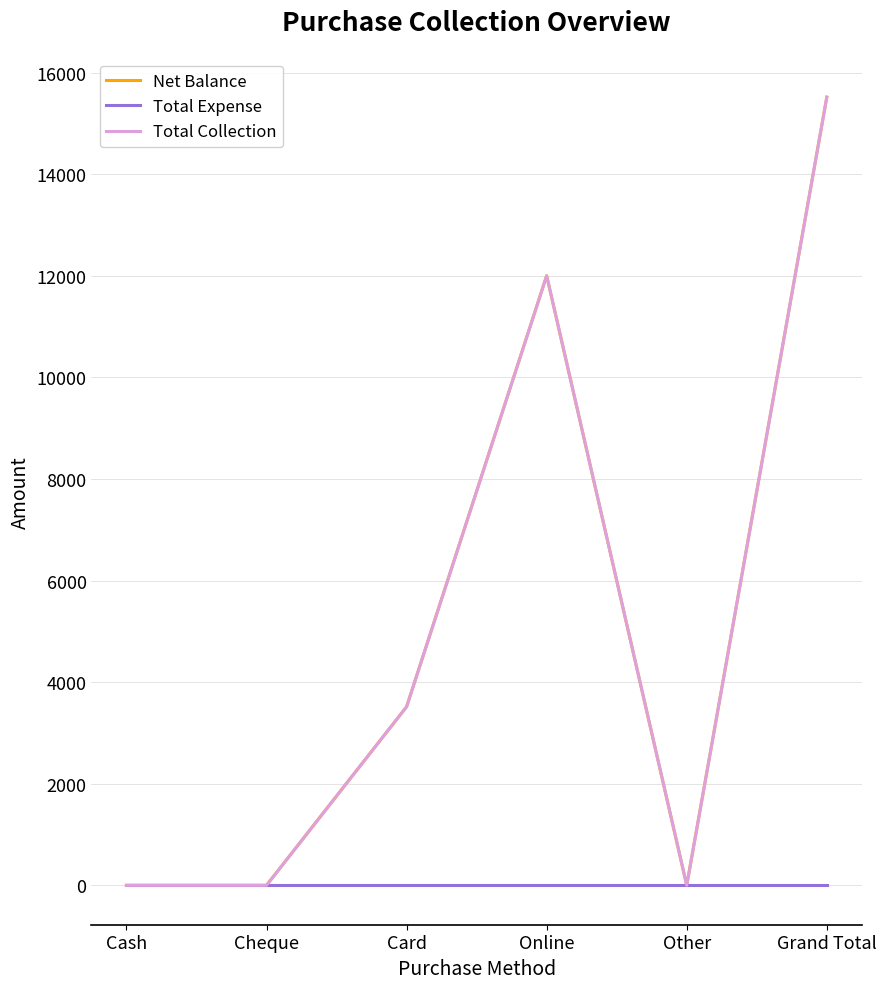

Reading right to left, list all the values displayed in this chart.

Net Balance: 15515	0	12000	3515	0	0
Total Expense: 0	0	0	0	0	0
Total Collection: 15515	0	12000	3515	0	0